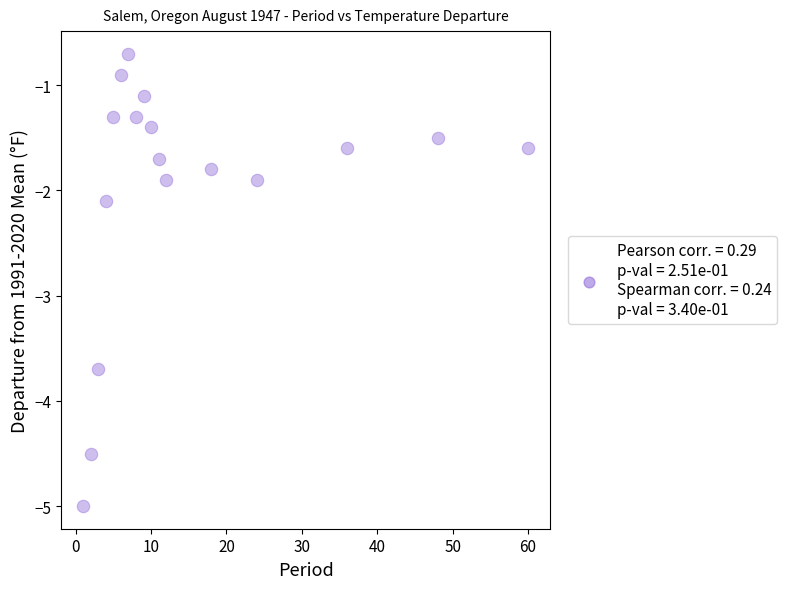

What is the range of Y values (max minus min)?

4.3